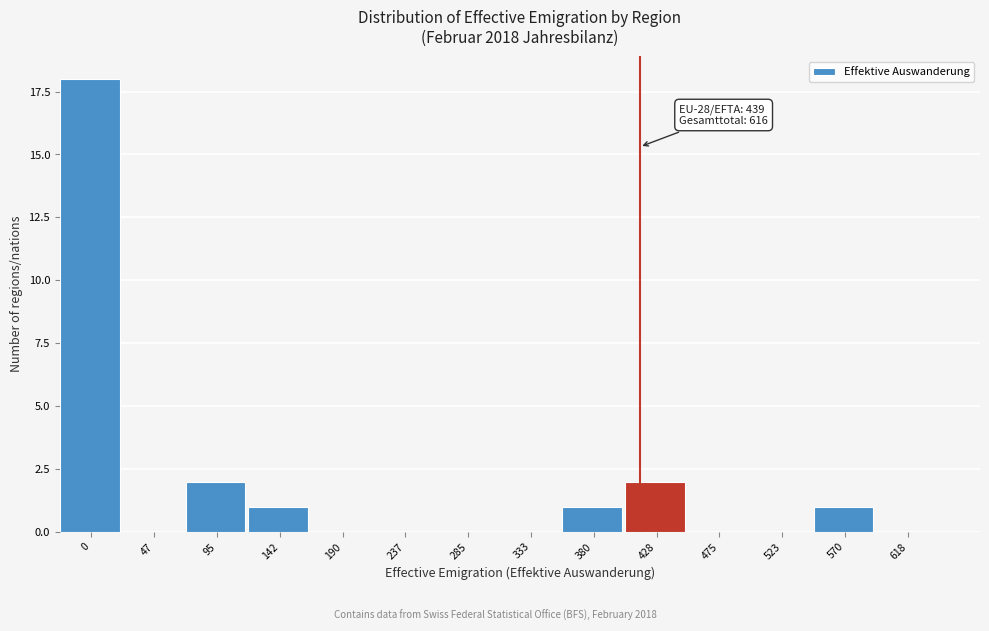

Reading right to left, extract all data points from this chart.

618=0	570=1	523=0	475=0	428=2	380=1	333=0	285=0	237=0	190=0	142=1	95=2	47=0	0=18